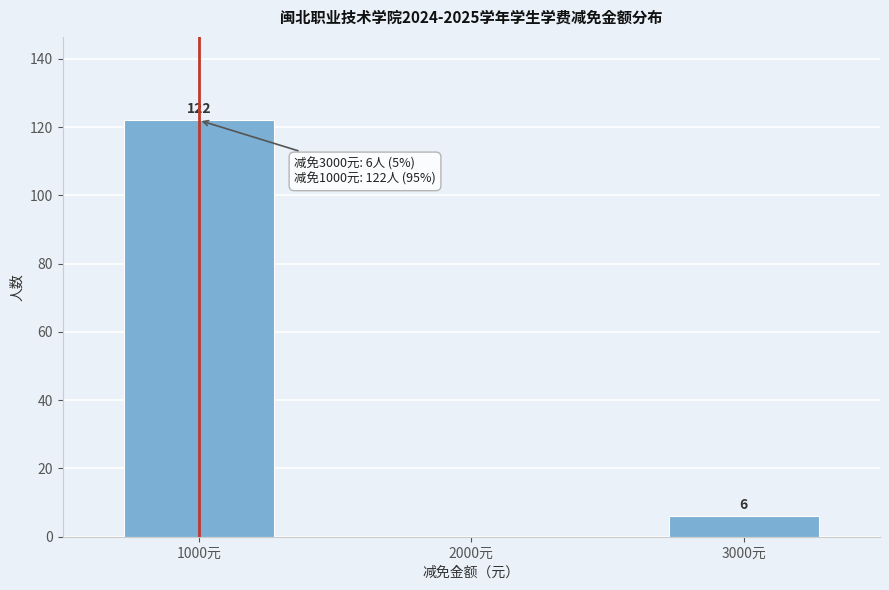

Reading left to right, transcribe all the data shown in this chart.

1000元=122	2000元=0	3000元=6